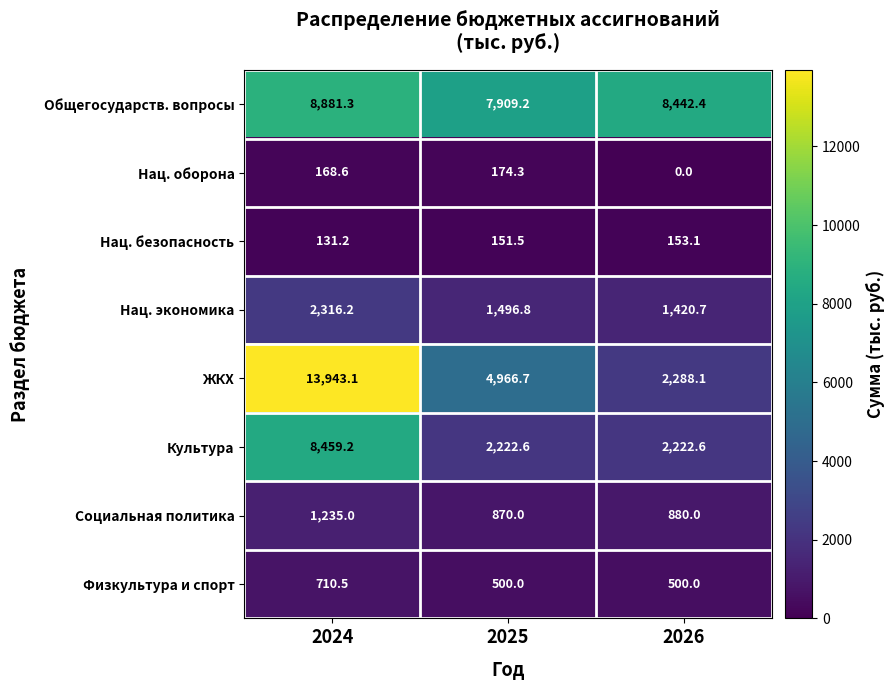

Which series has the largest range (max minus min)?

ЖКХ